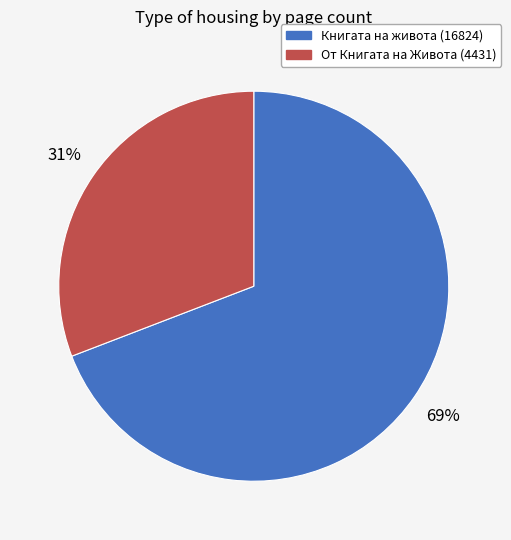

To the nearest percent, what is the difference between the largest and smallest slice percentages?

38%